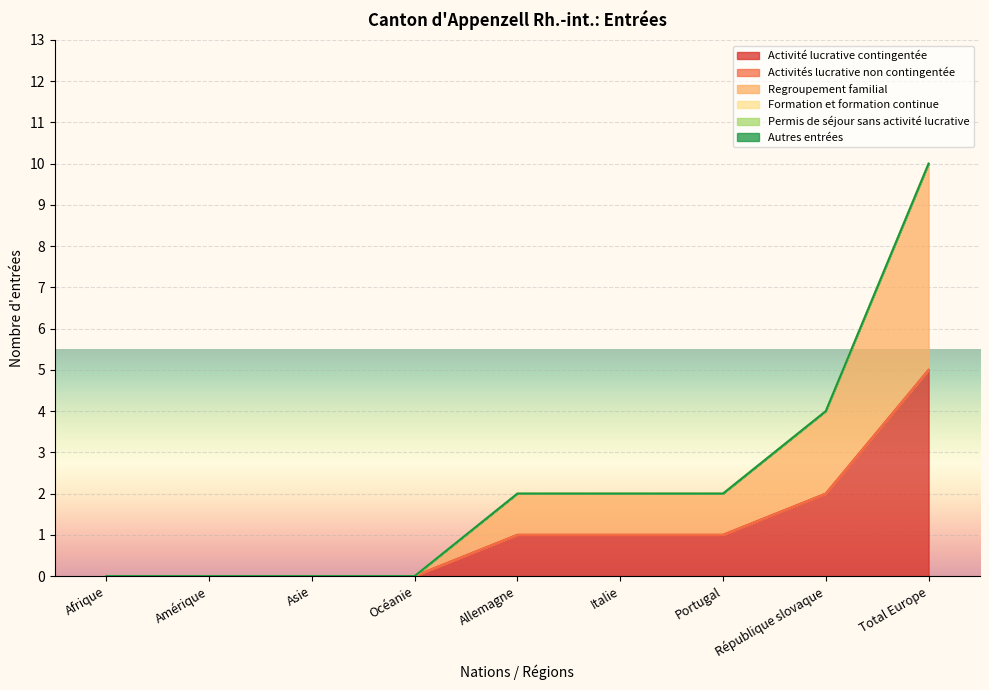

How many lines are shown in the chart?

6